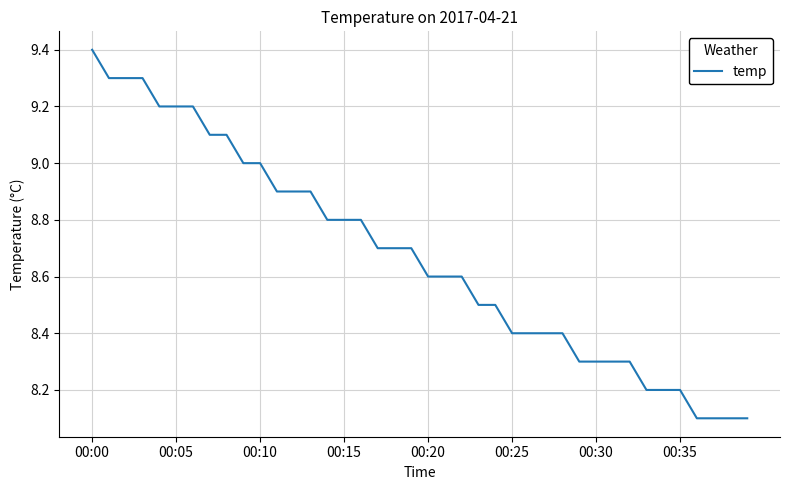

What is the smallest value displayed?

8.1